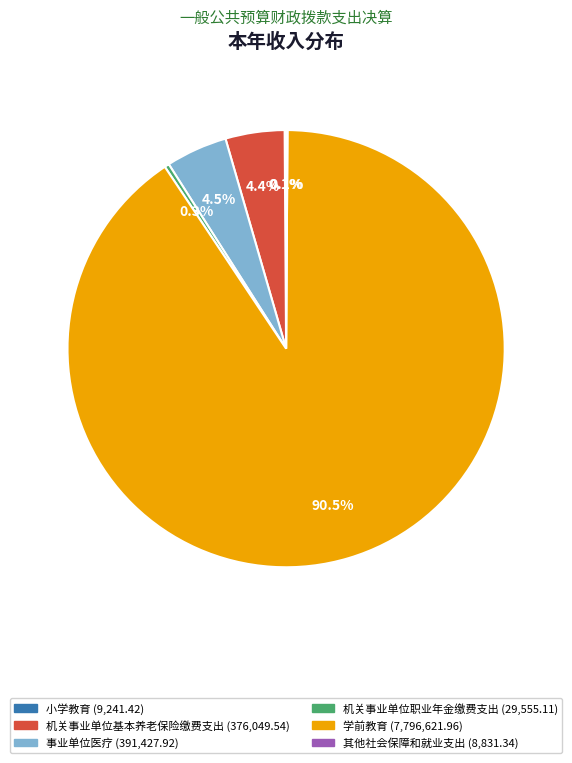

To the nearest percent, what is the combined percentage of 学前教育 and 事业单位医疗?

95%